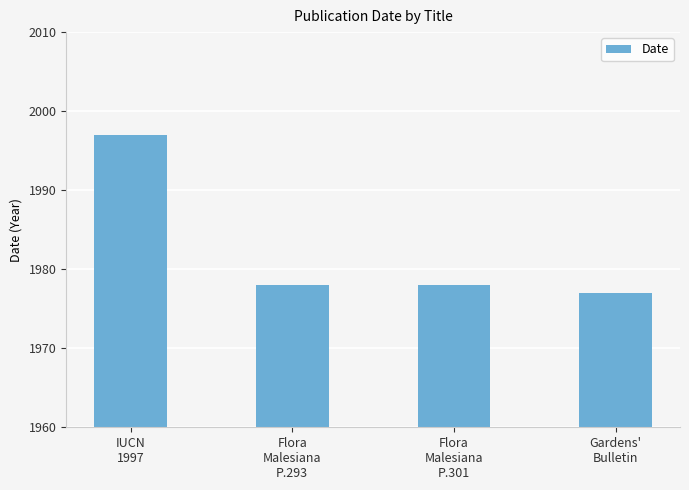

What is the difference between the maximum and minimum values?

20